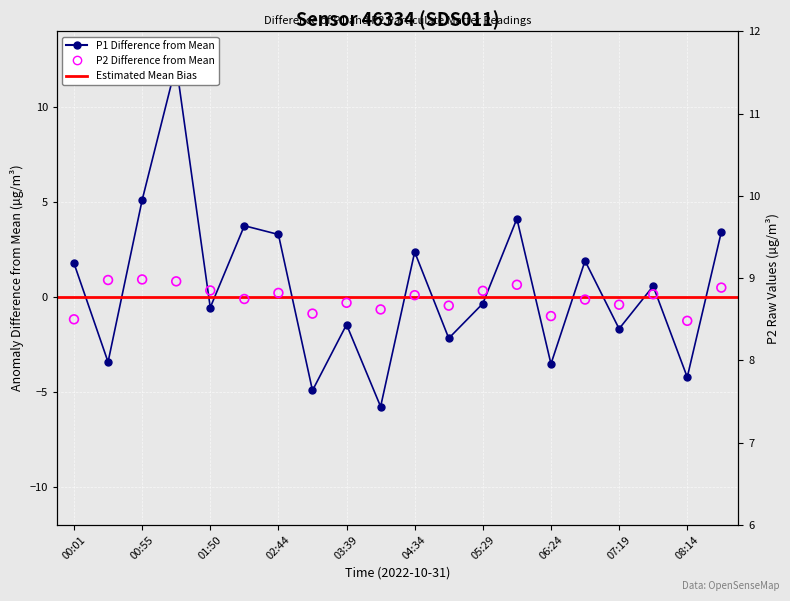

Which series has the largest total across all categories?

P1